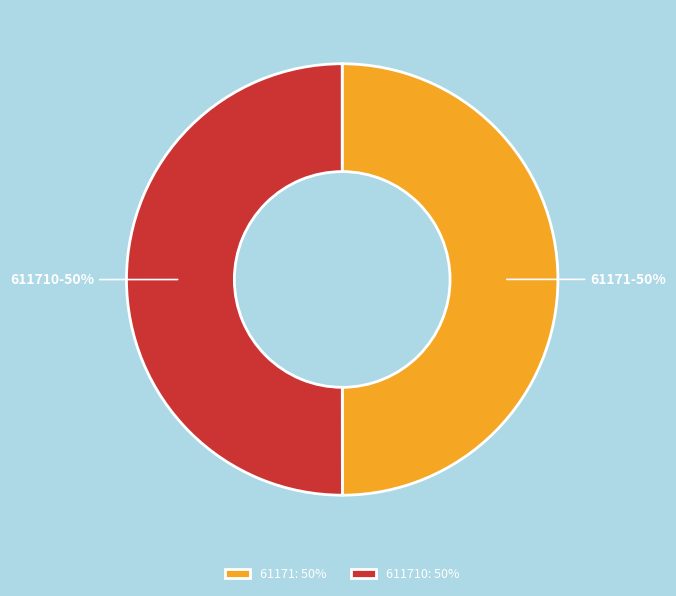

Combined, do 611710 and 61171 account for over 50%?

Yes